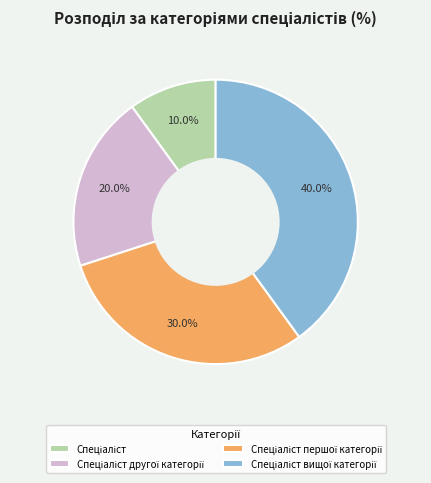

To the nearest percent, what is the average slice percentage?

25%